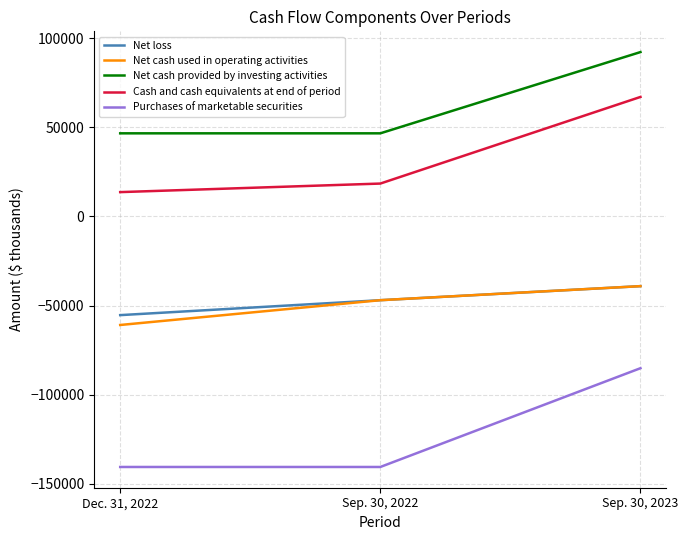

Does the chart have visible grid lines?

Yes